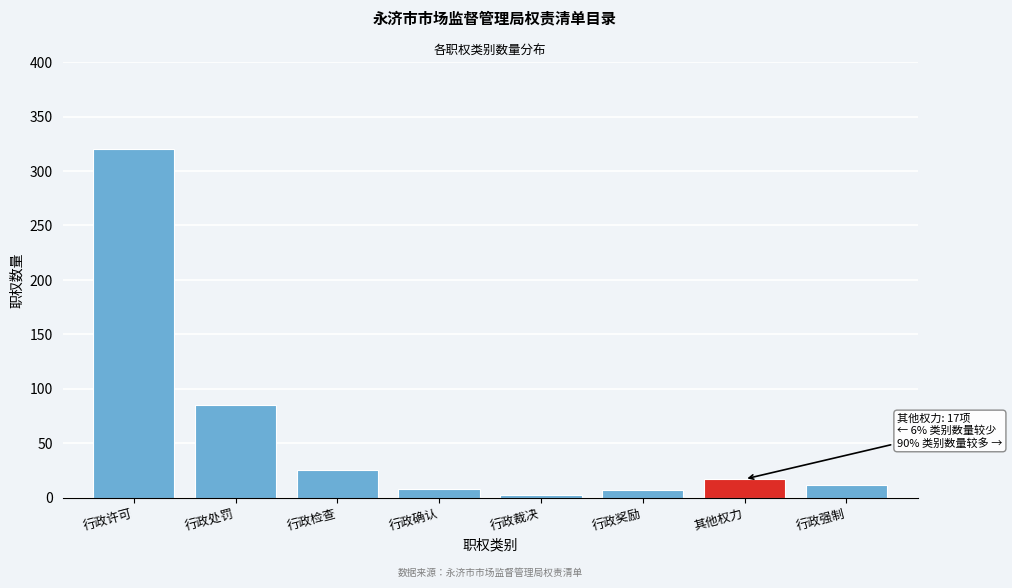

At which label is the value closest to 161?

行政处罚